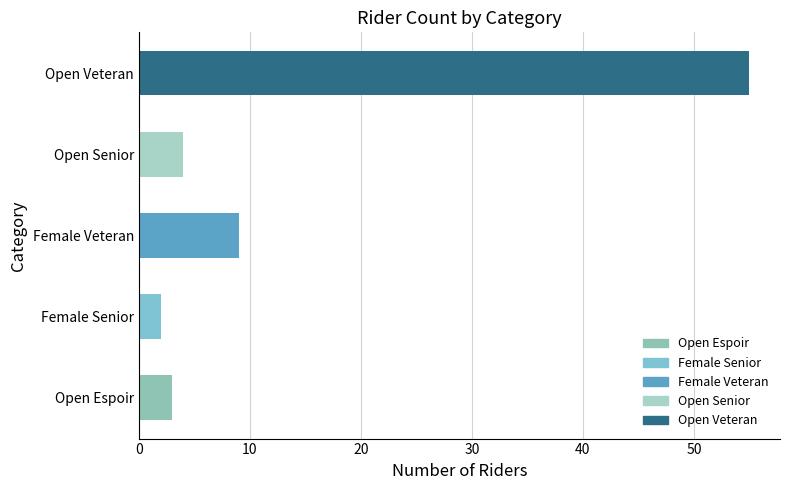

The value at Open Espoir is 3. True or false?

True